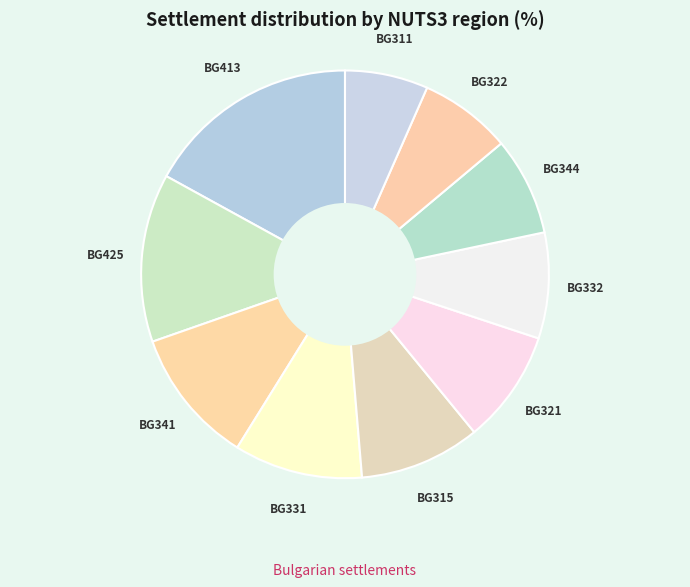

Count the number of slices in the pie.

10